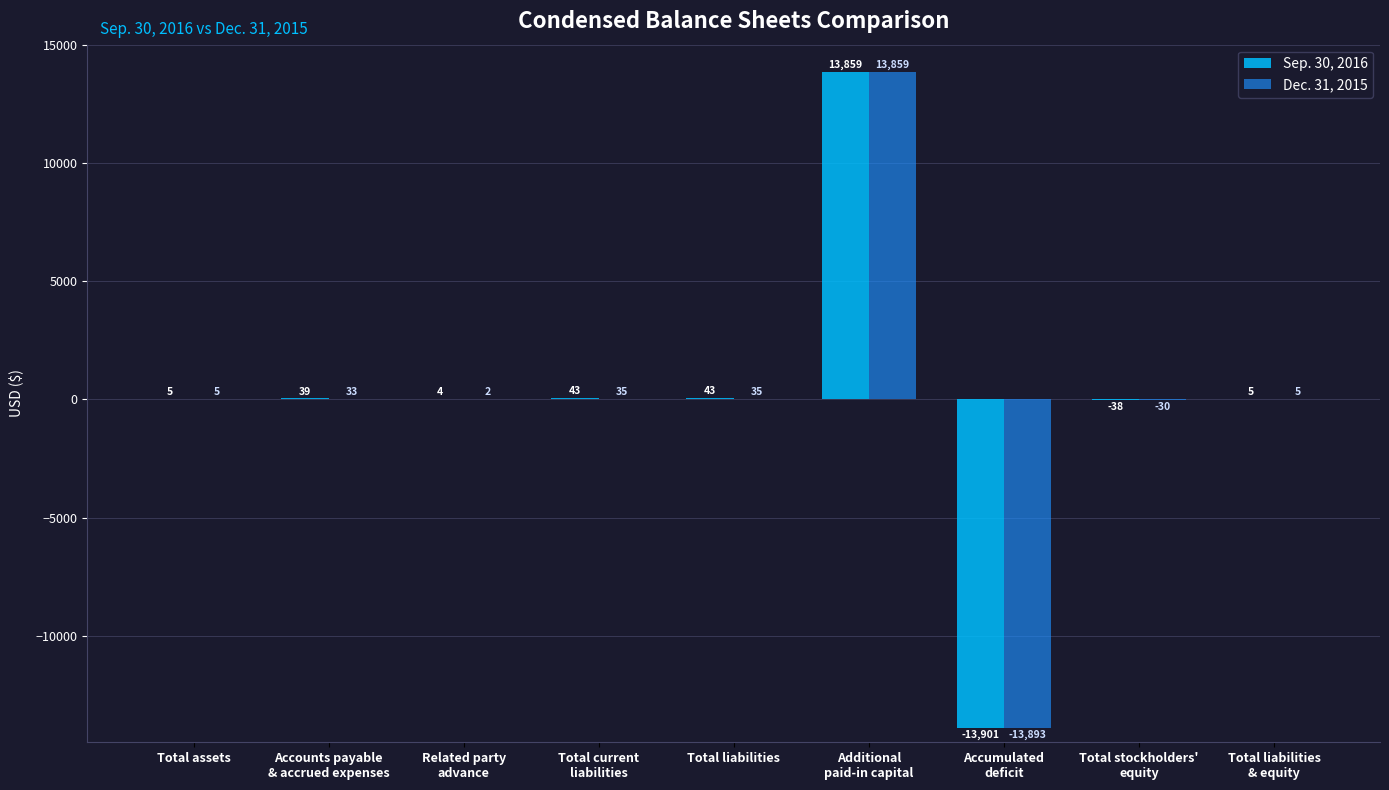

What is the greatest value displayed?

13859